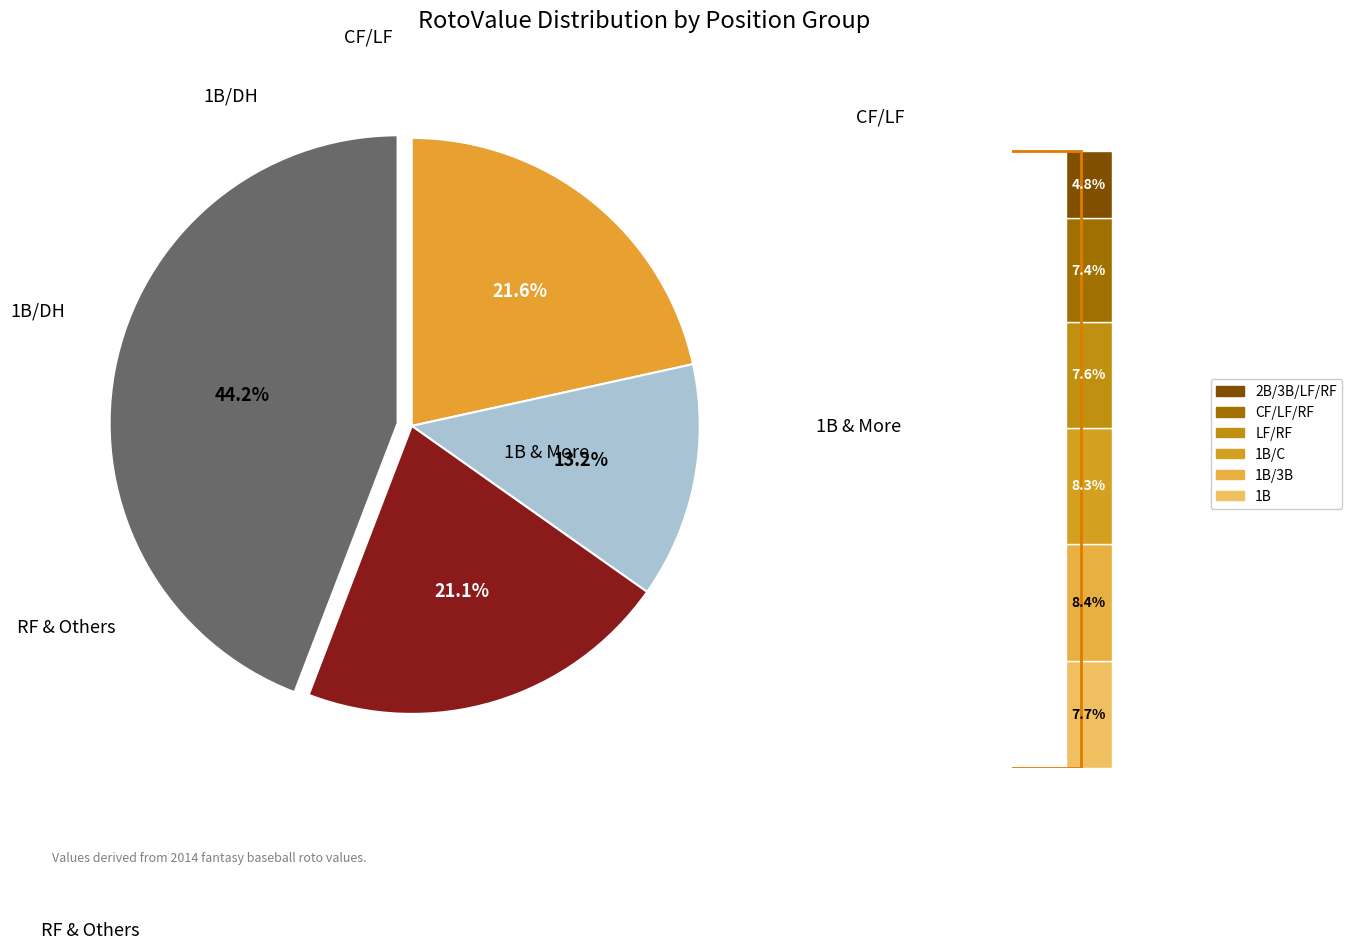

Is there a majority slice in this chart?

No